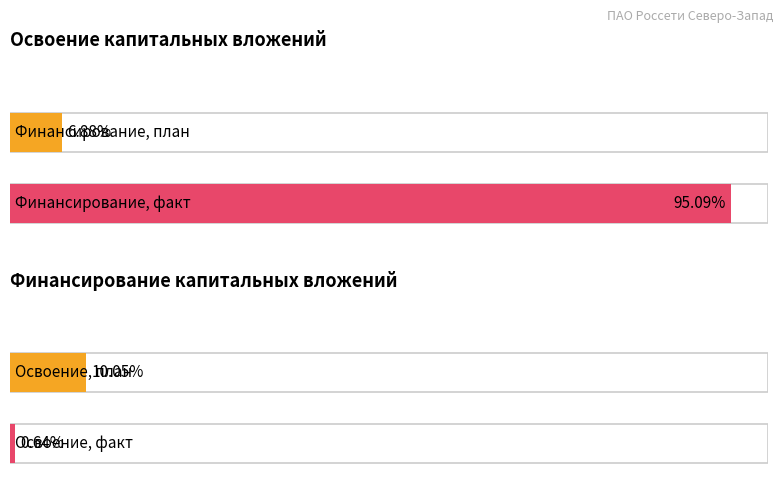

How many distinct data groups are displayed?

2